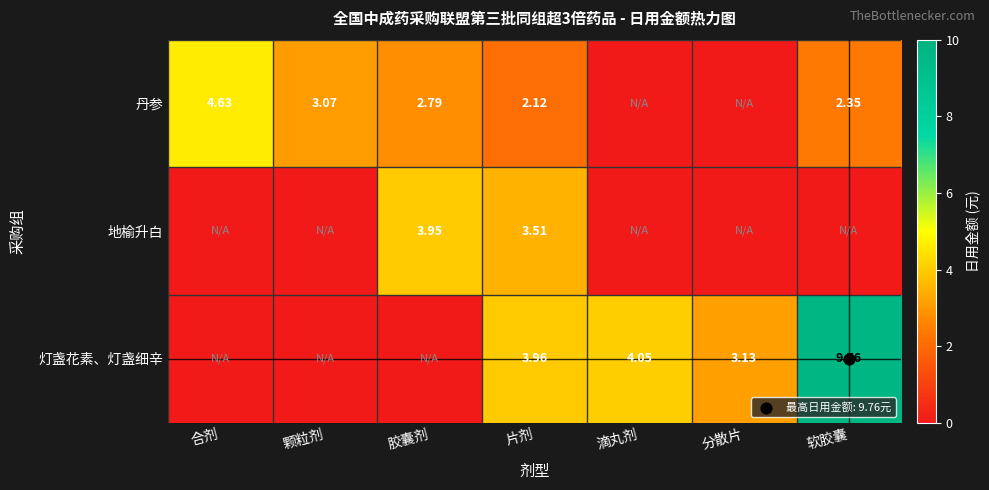

What is the difference between the maximum and second lowest values in the 灯盏花素、灯盏细辛 series?

9.8